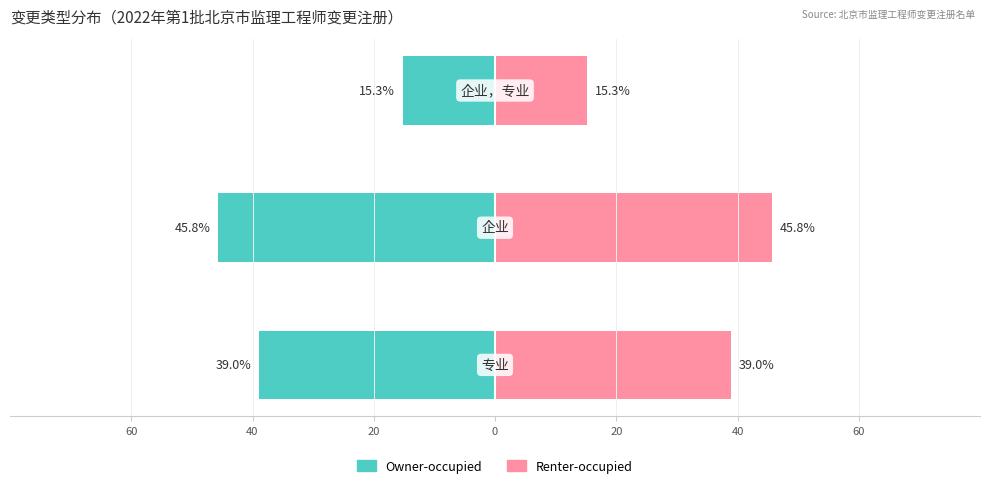

What is the difference between the highest and lowest values at 40?

91.5